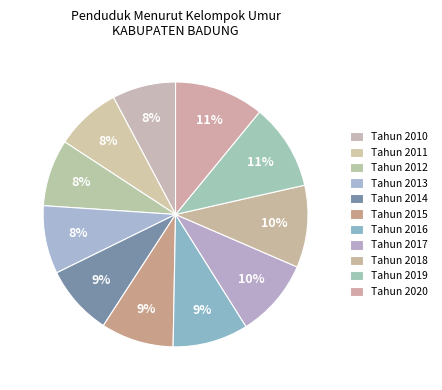

How many slices are in this pie chart?

11